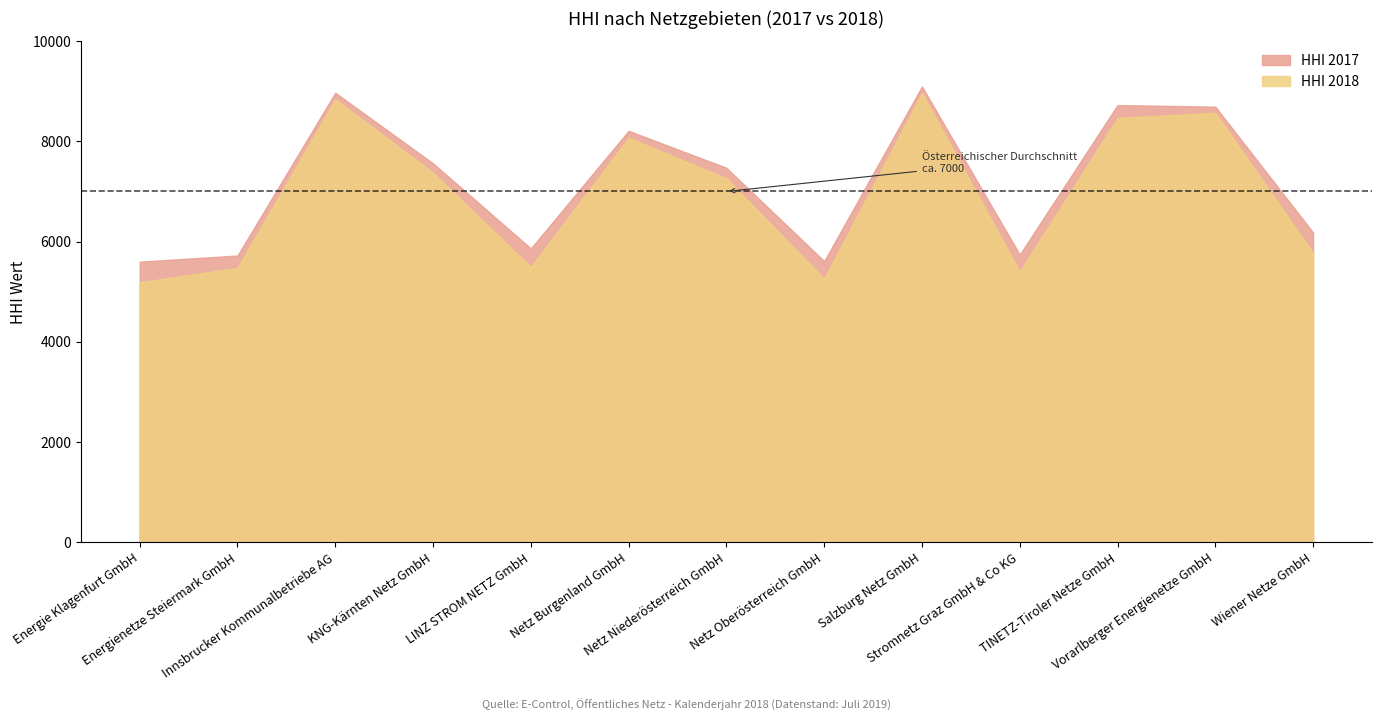

Which has a higher value, LINZ STROM NETZ GmbH or Energie Klagenfurt GmbH?

LINZ STROM NETZ GmbH